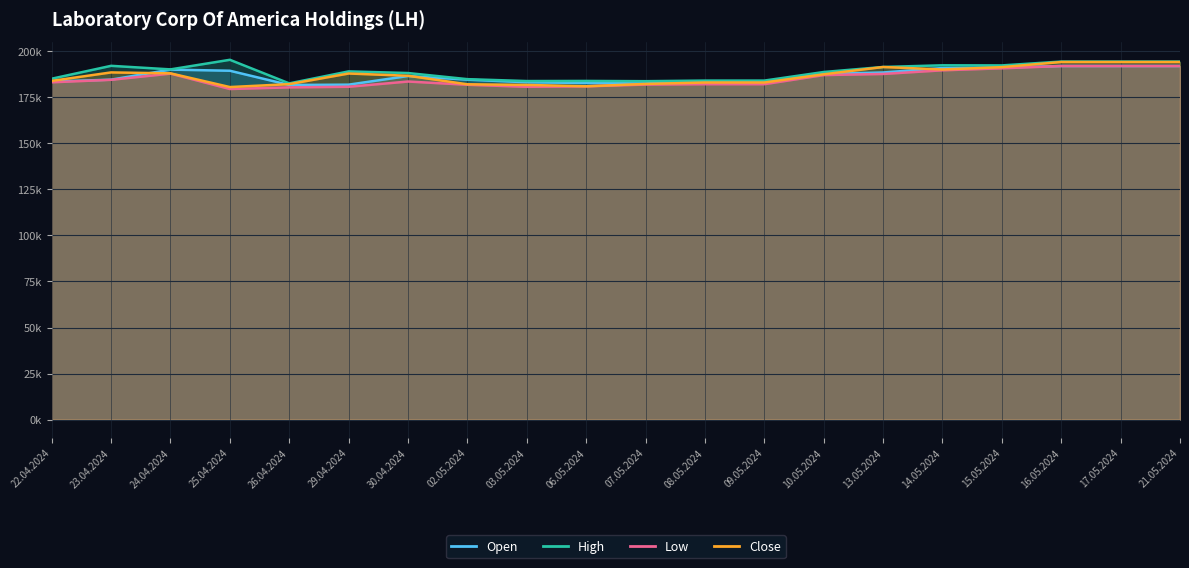

At which label is Low closest to 185765?

23.04.2024